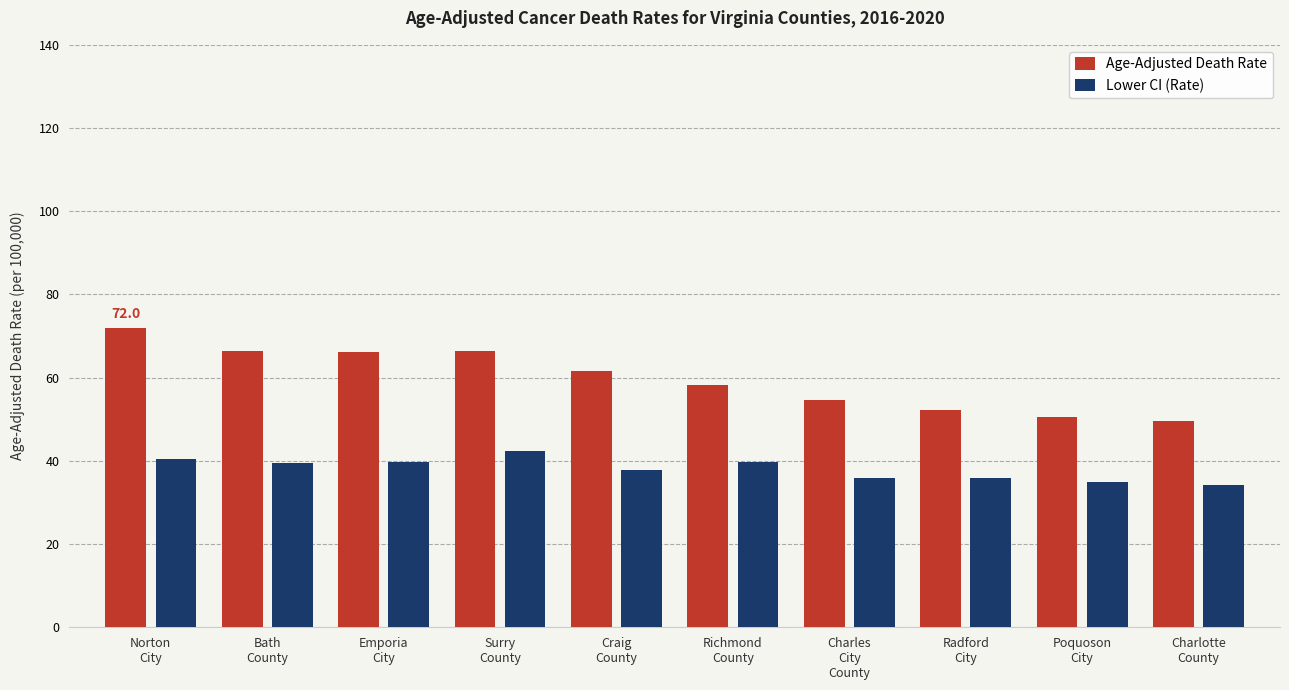

What is the difference between the Lower CI (Rate) values at Poquoson
City and Emporia
City?

5.0